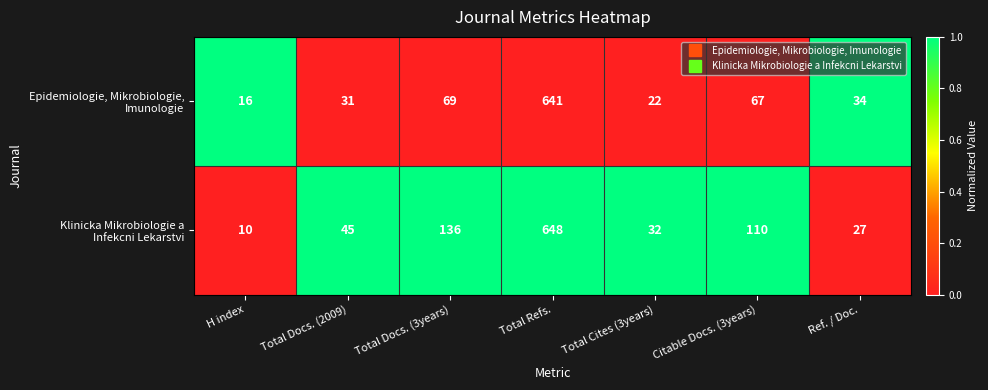

What is the minimum value shown in the chart?

10